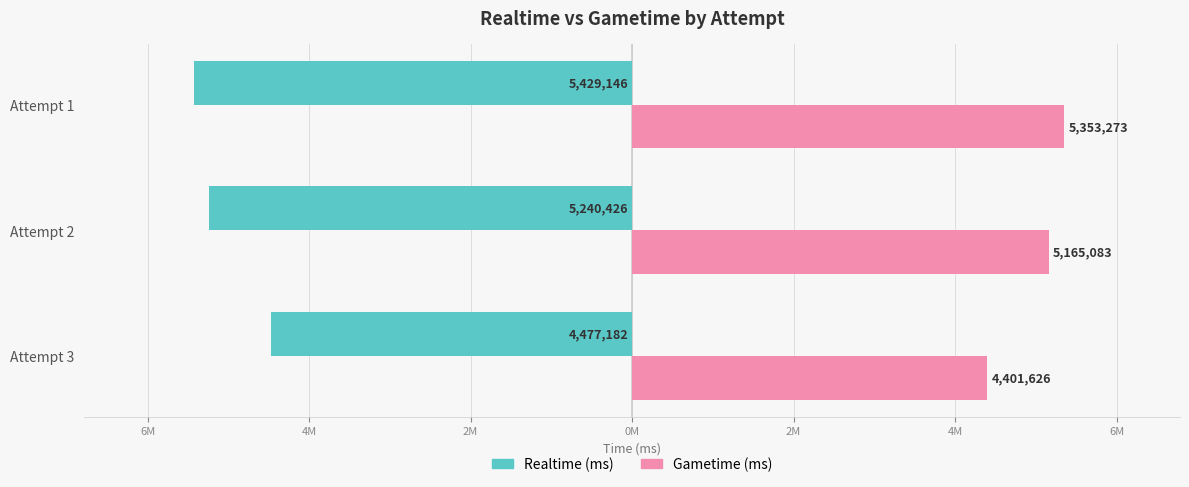

What are all the series names shown in the legend?

Realtime (ms), Gametime (ms)